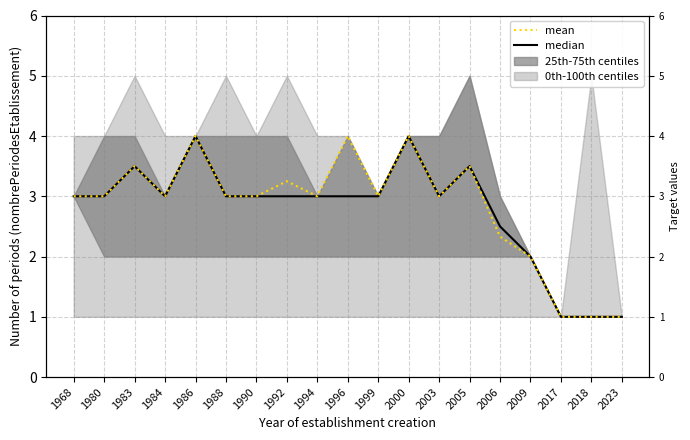

What is the maximum value for median?

4.0